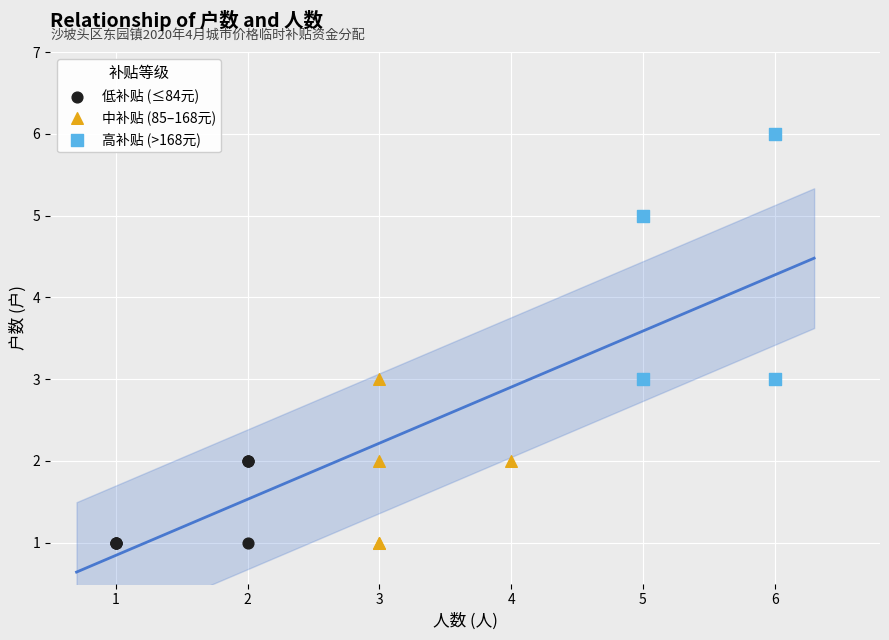

What are all the series names shown in the legend?

低补贴 (≤84元), 中补贴 (85–168元), 高补贴 (>168元)